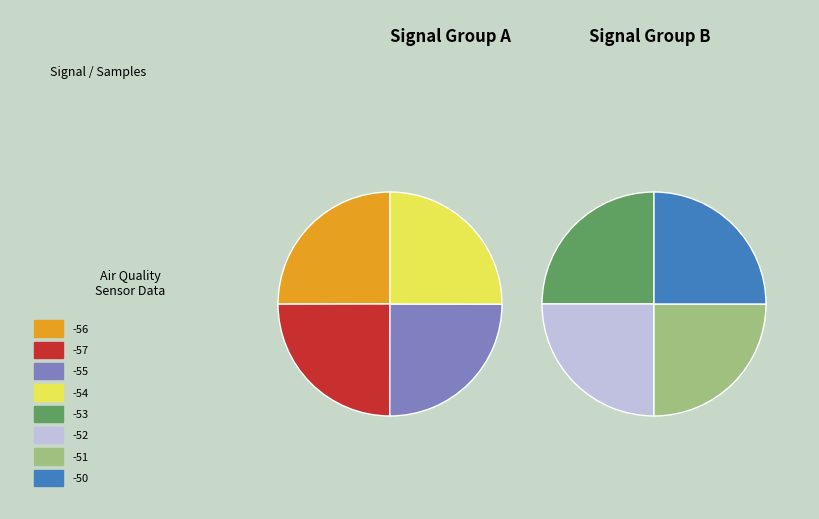

Does -50 account for over 50% of the chart?

No